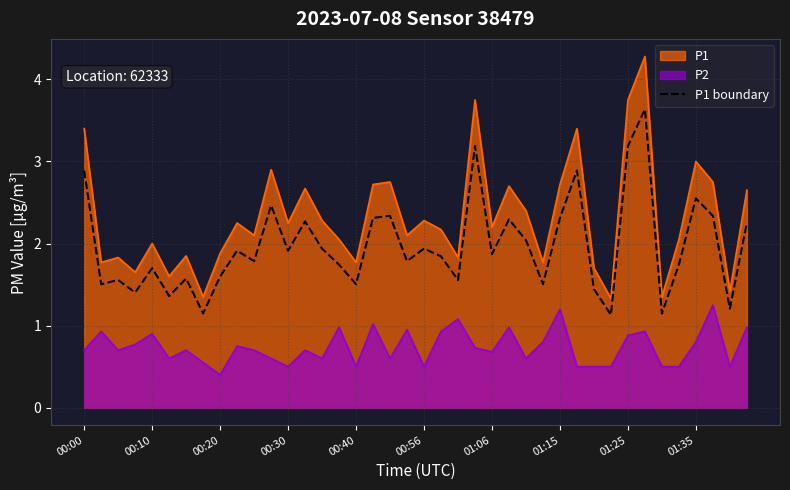

The P1 boundary series shows 3.2 at 01:25. True or false?

True